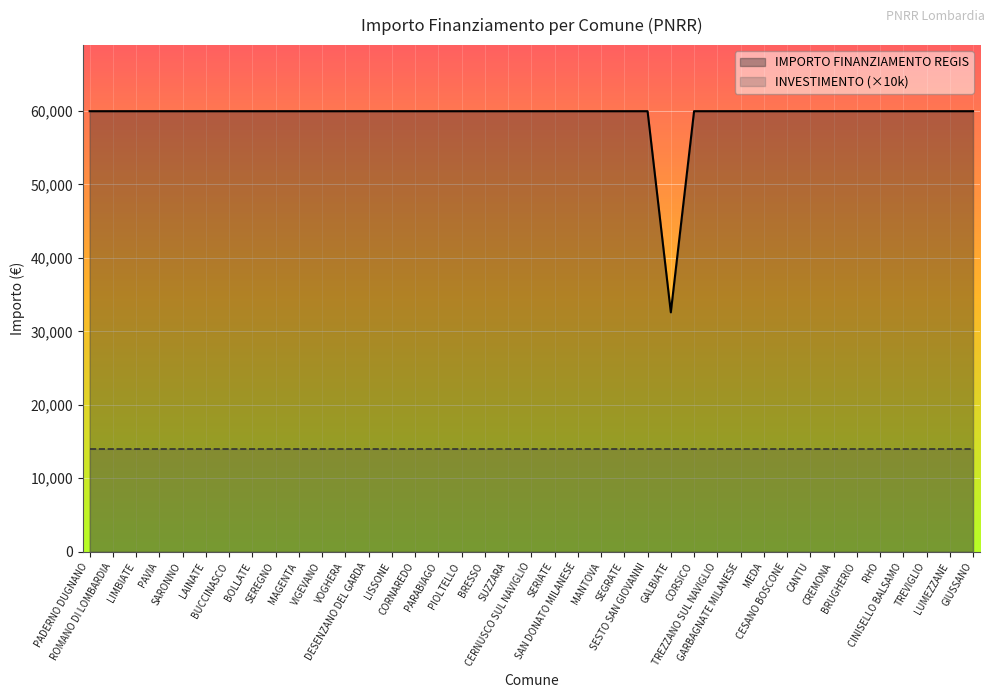

Where is the data nearest to the value 46277?

GALBIATE